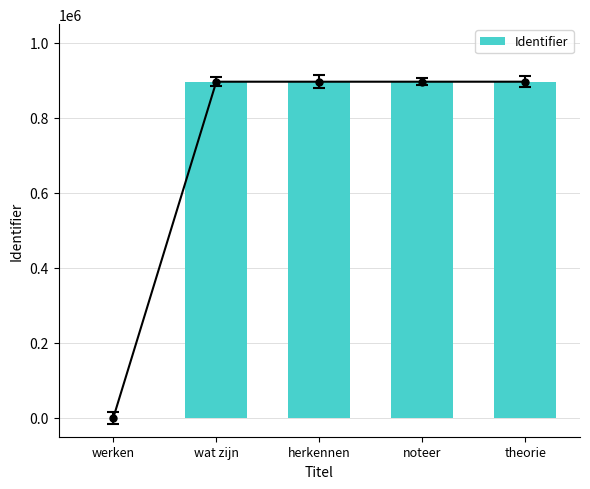

What is the average value?

717262